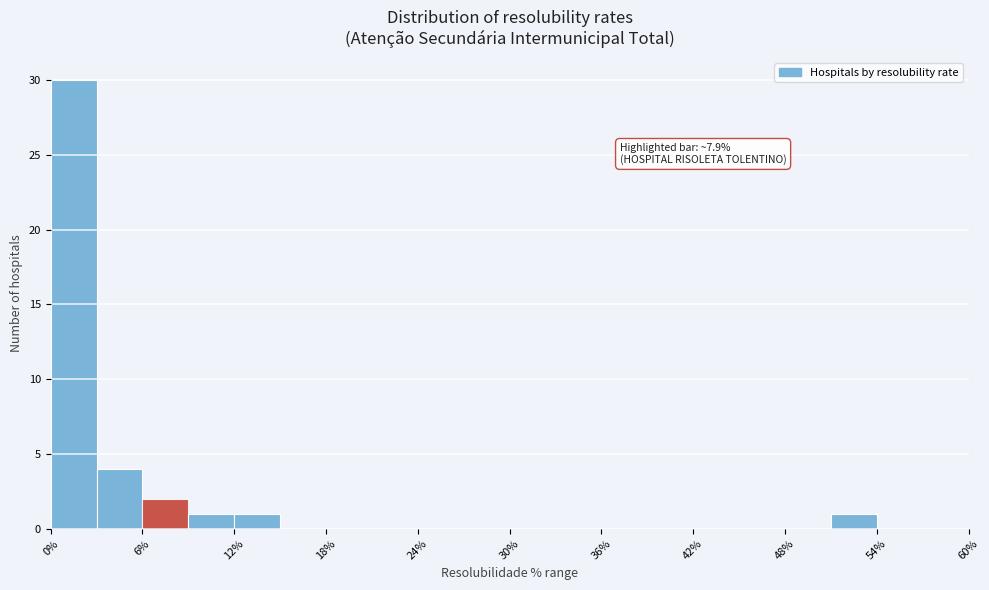

Read against the x-axis, roughly where is the centre of the tallest bar?

2